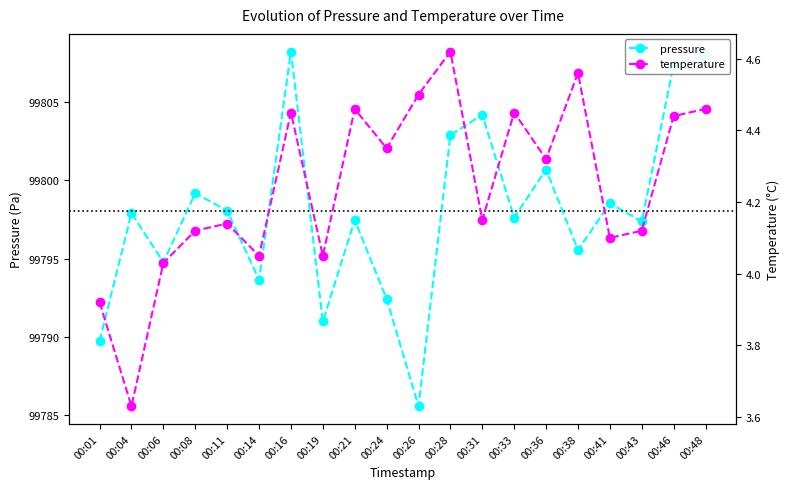

True or false: pressure has a value of 30690.6 at 00:19.

False